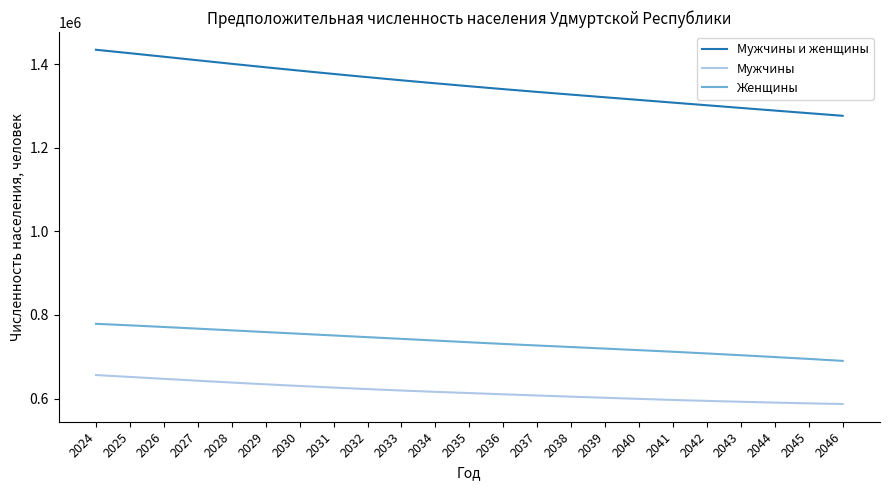

Is the value of Мужчины at 2041 greater than the value of Женщины at 2038?

No